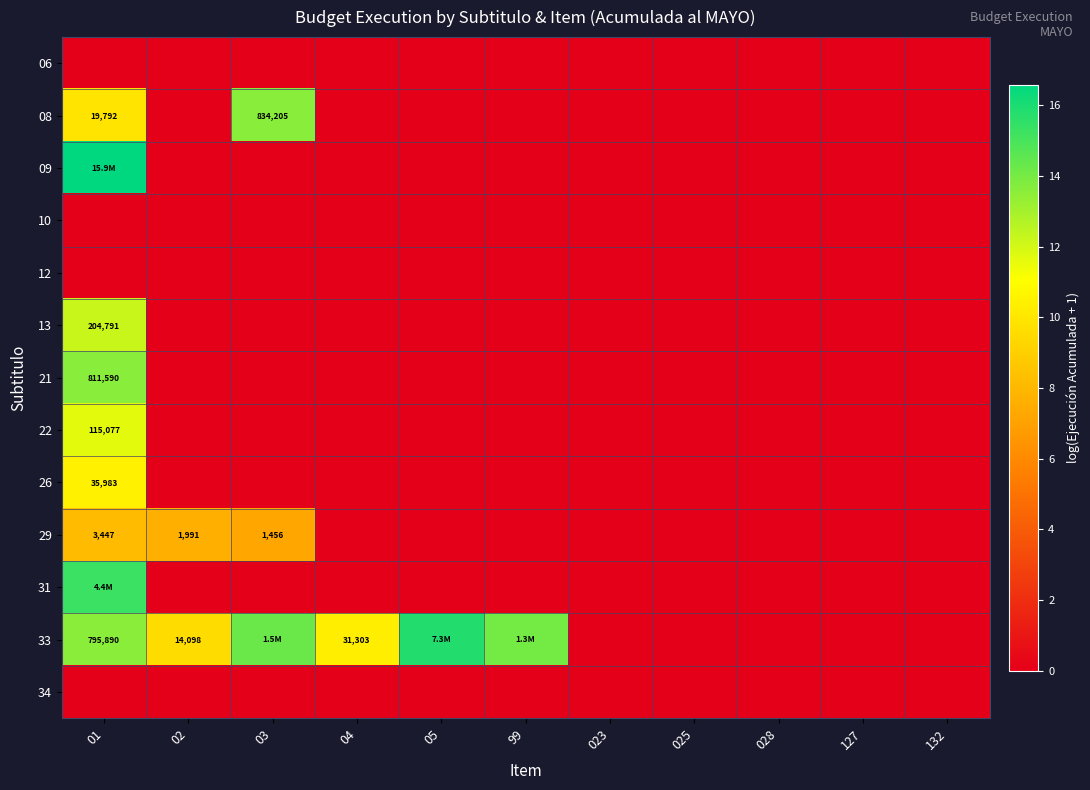

List the series in order of their peak value, highest first.

09, 33, 31, 08, 21, 13, 22, 26, 29, 06, 10, 12, 34